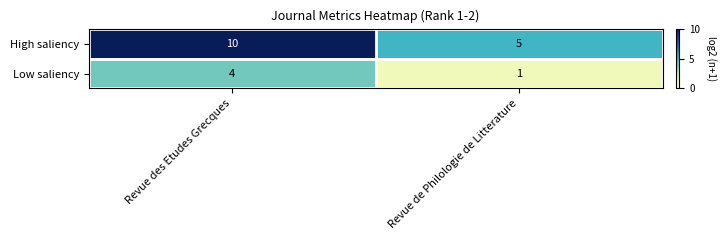

Reading left to right, transcribe all the data shown in this chart.

High saliency: Revue des Etudes Grecques=10	Revue de Philologie de Litterature=5
Low saliency: Revue des Etudes Grecques=4	Revue de Philologie de Litterature=1